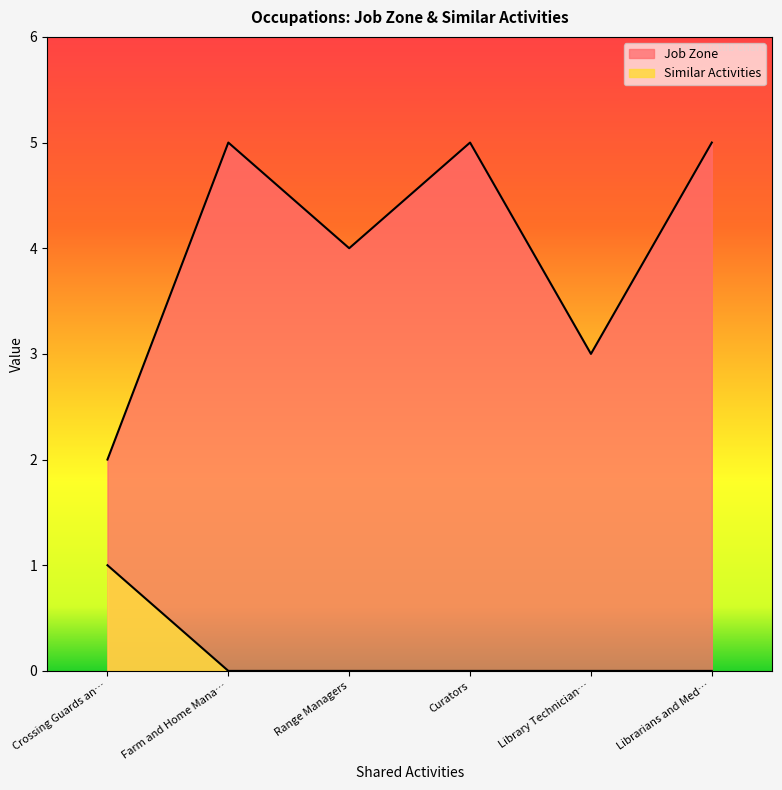

How many lines are shown in the chart?

2